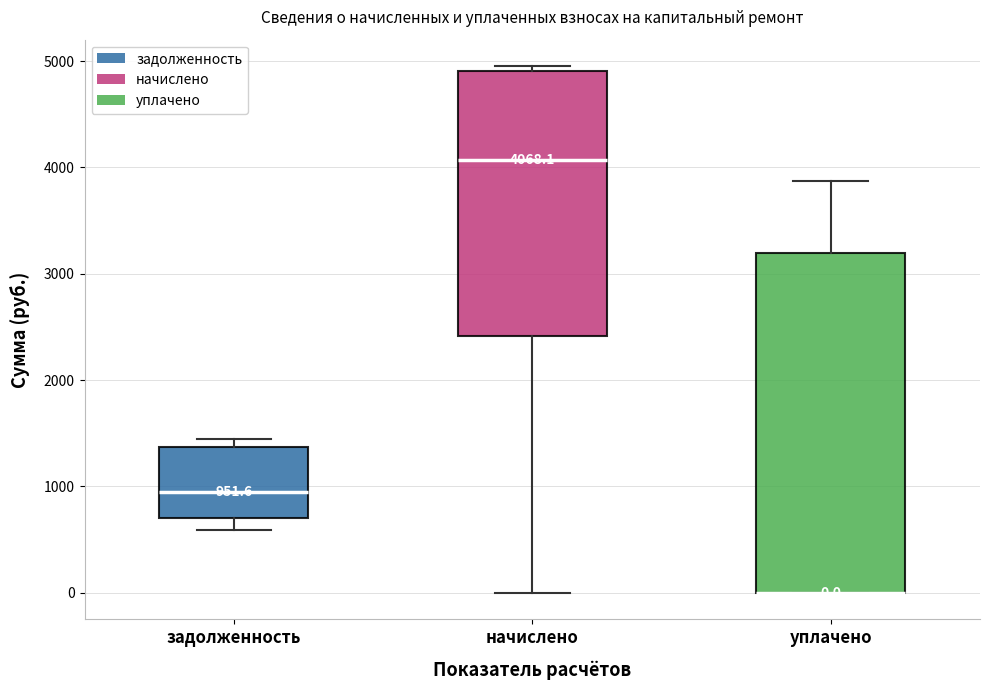

Comparing the boxes themselves (not the whiskers), which one is the tallest?

уплачено